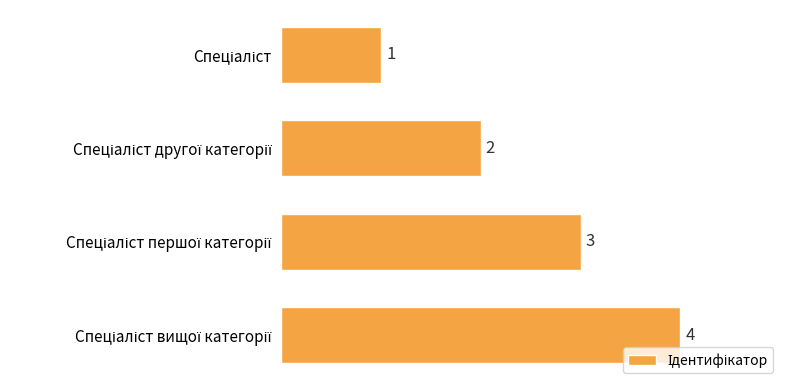

What is the maximum value shown in the chart?

4